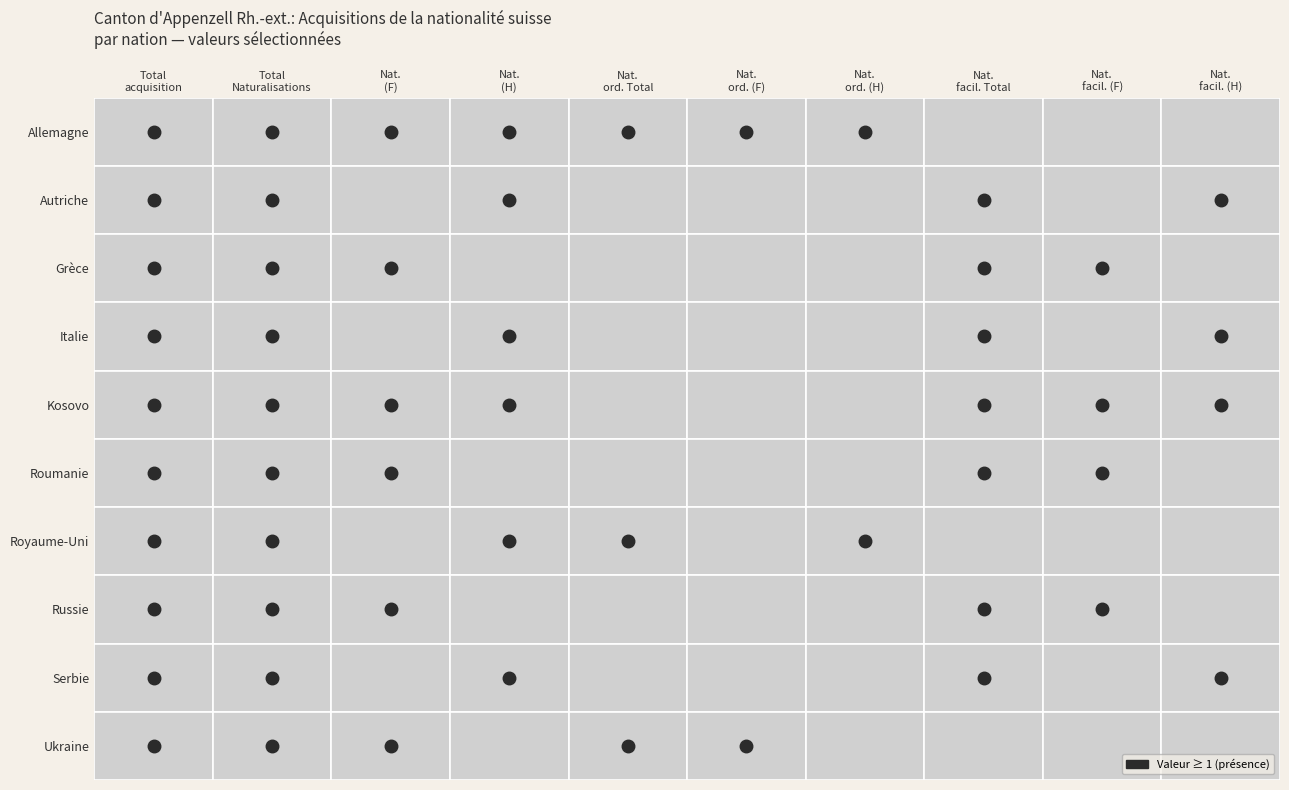

How many values in the Grèce series are below 1?

5